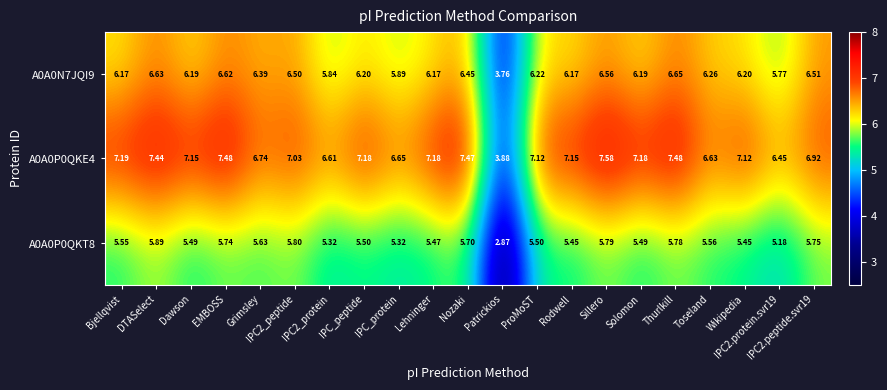

At which category does the chart reach its minimum across all series?

Patrickios